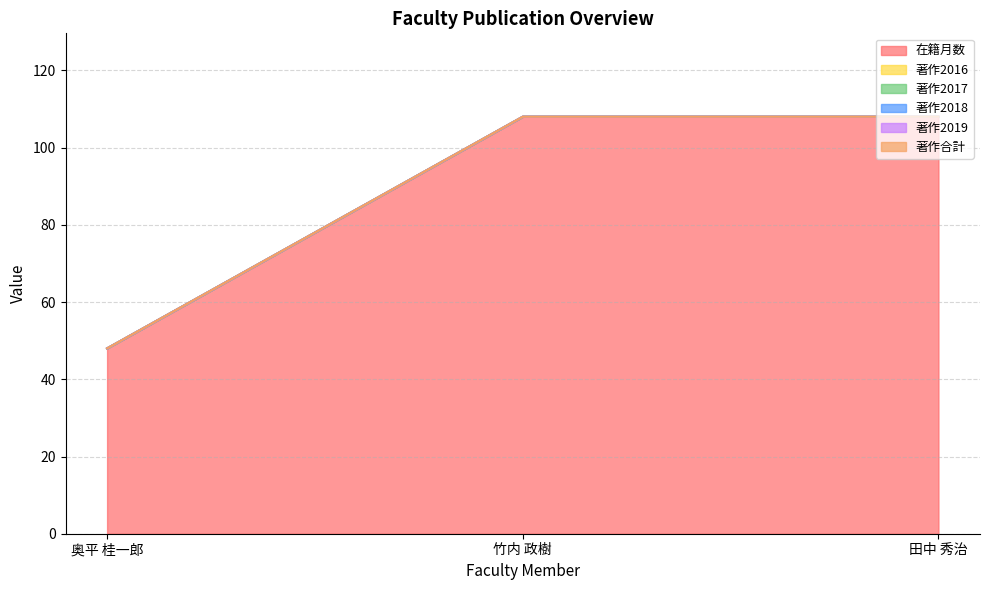

Reading left to right, extract all data points from this chart.

在籍月数: 奥平 桂一郎=48	竹内 政樹=108	田中 秀治=108
著作2016: 奥平 桂一郎=0	竹内 政樹=0	田中 秀治=0
著作2017: 奥平 桂一郎=0	竹内 政樹=0	田中 秀治=0
著作2018: 奥平 桂一郎=0	竹内 政樹=0	田中 秀治=0
著作2019: 奥平 桂一郎=0	竹内 政樹=0	田中 秀治=0
著作合計: 奥平 桂一郎=0	竹内 政樹=0	田中 秀治=0